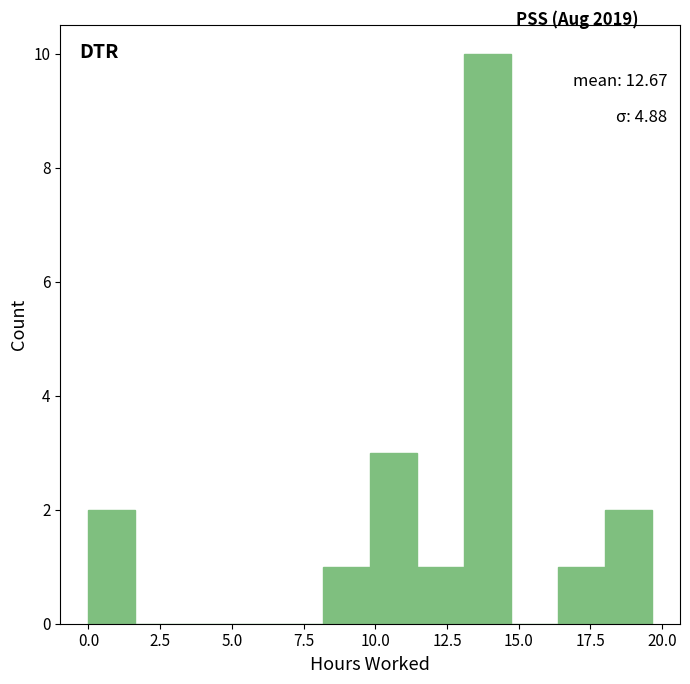

Around what value on the x-axis is the tallest bar? Give the approximate position of its centre, as read against the axis.

14.0